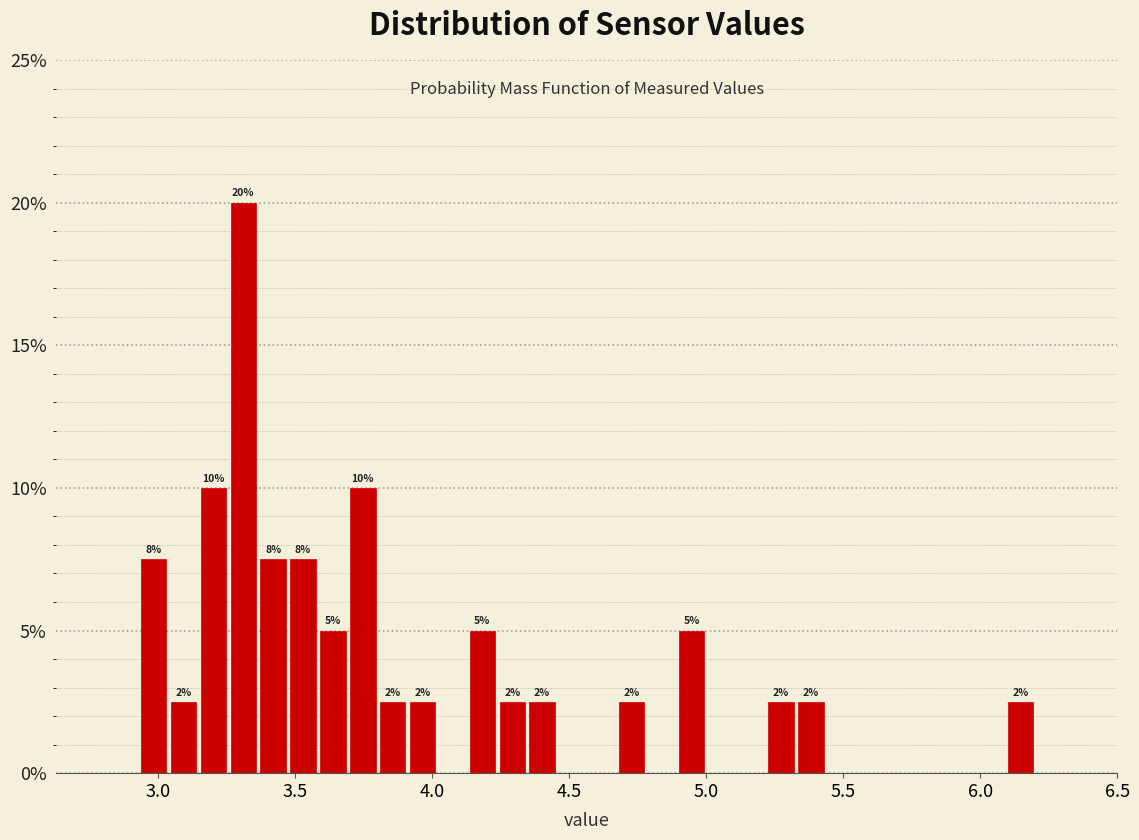

Read against the x-axis, roughly where is the centre of the tallest bar?

3.30